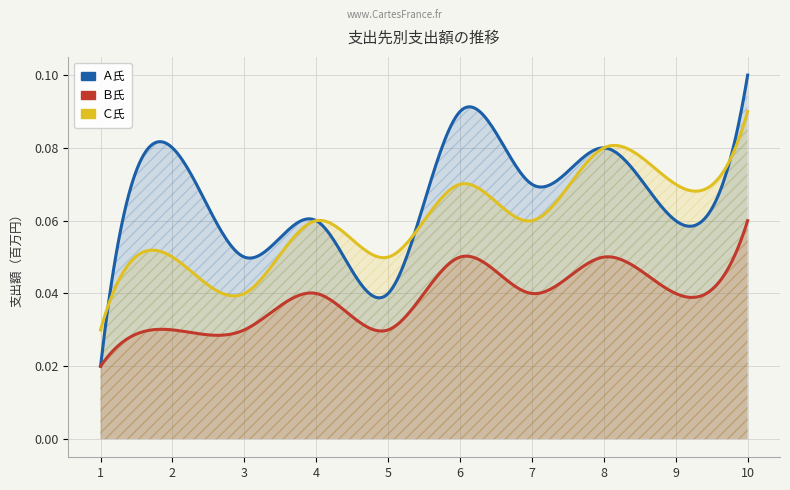

Reading left to right, list all the values displayed in this chart.

Ａ氏: 0.0	0.1	0.1	0.1	0.0	0.1	0.1	0.1	0.1	0.1
Ｂ氏: 0.0	0.0	0.0	0.0	0.0	0.1	0.0	0.1	0.0	0.1
Ｃ氏: 0.0	0.1	0.0	0.1	0.1	0.1	0.1	0.1	0.1	0.1